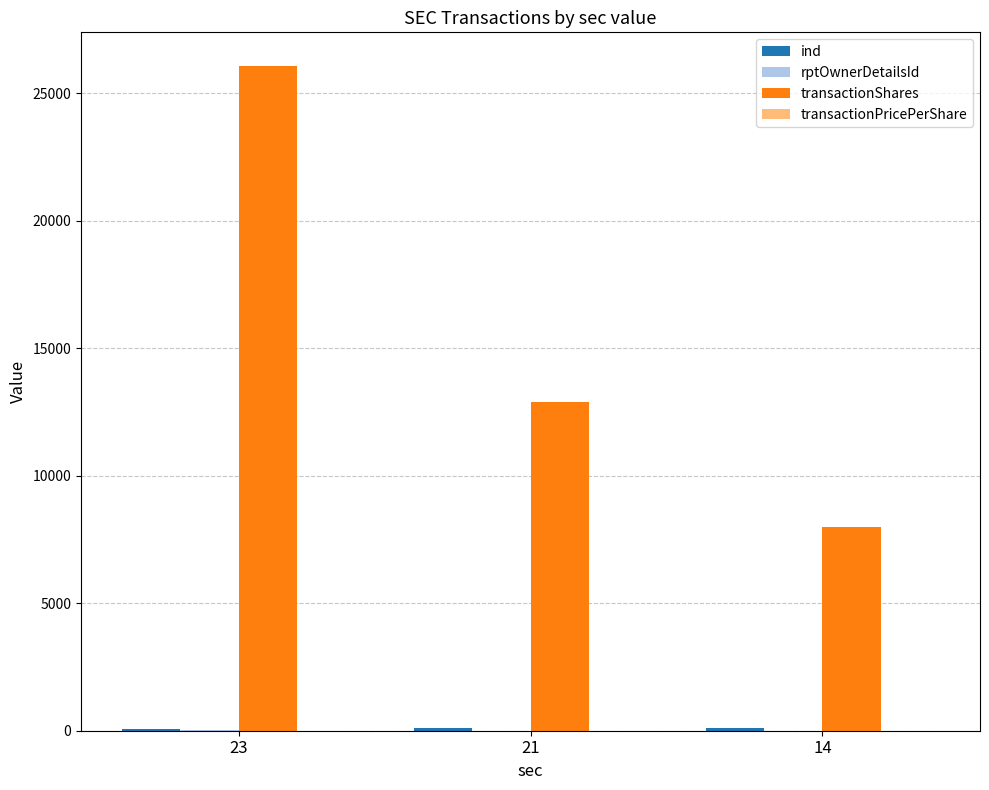

Between 21 and 14, which series saw the biggest shift?

transactionShares